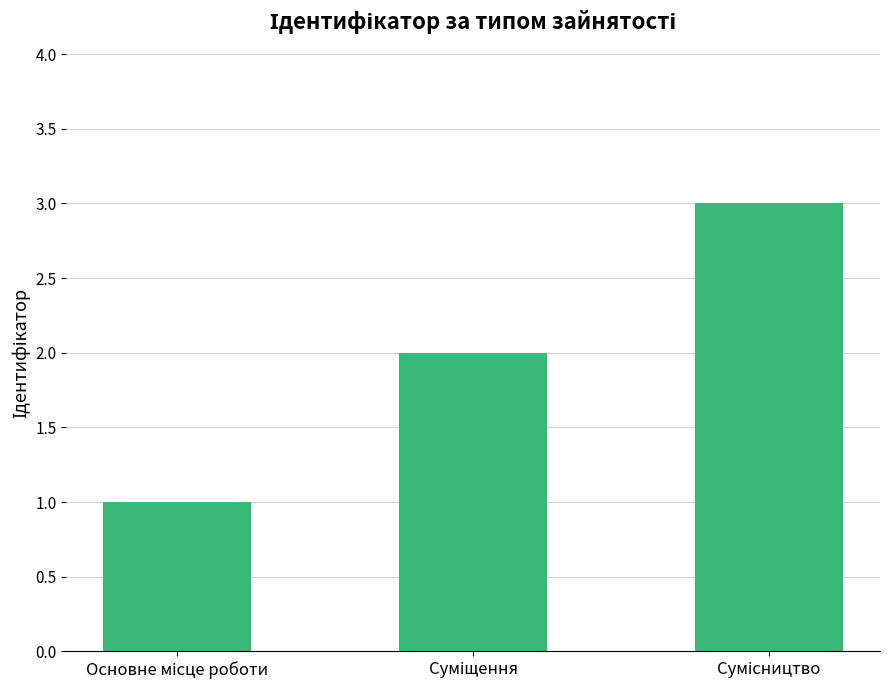

What is the maximum value shown in the chart?

3